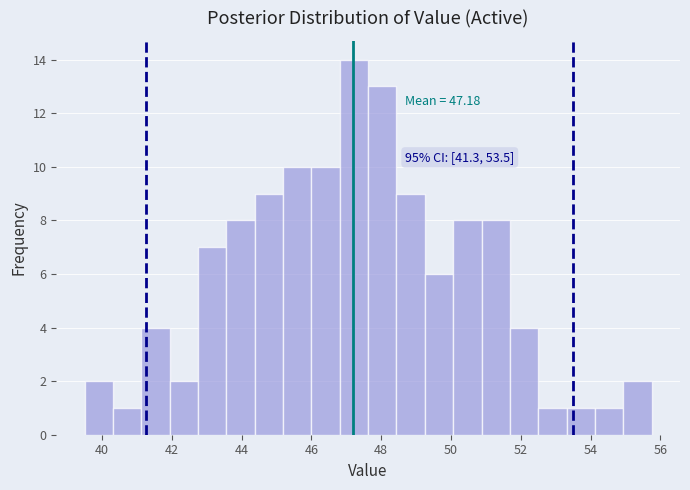

Over which range of the x-axis is the bar tallest?

46.8 to 47.6